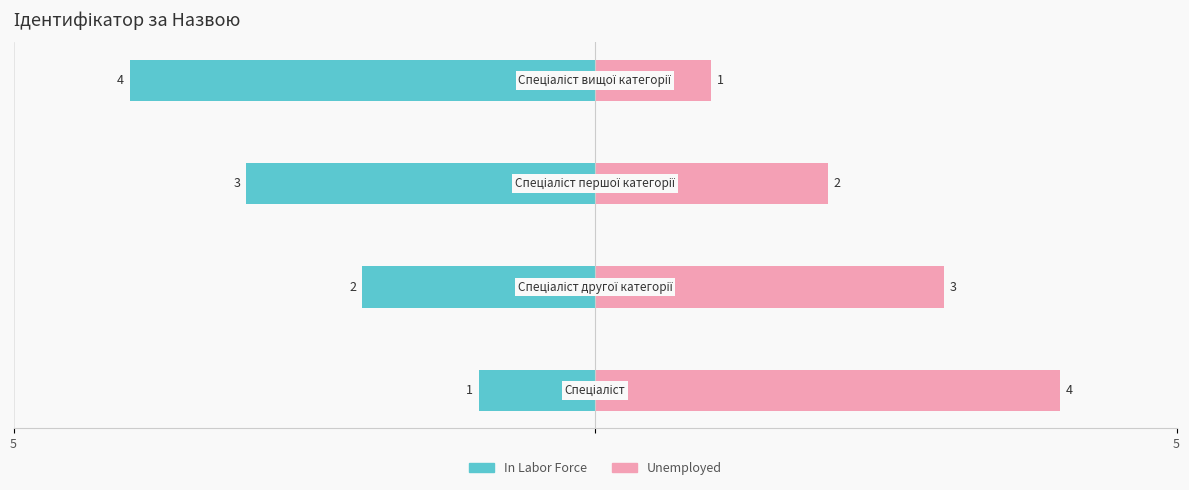

Is it true that Unemployed equals 1 at 2?

False